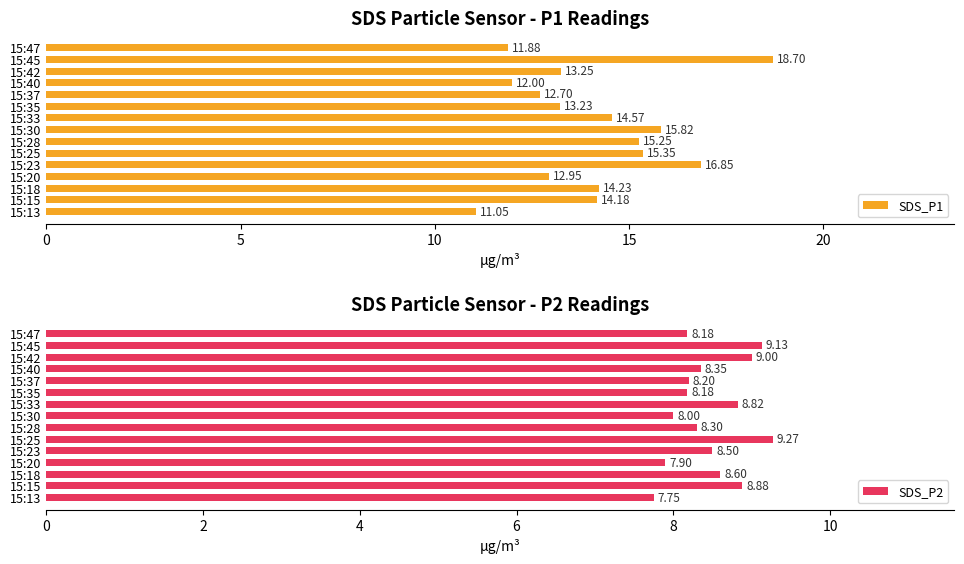

At which label is SDS_P1 closest to 14?

15:15